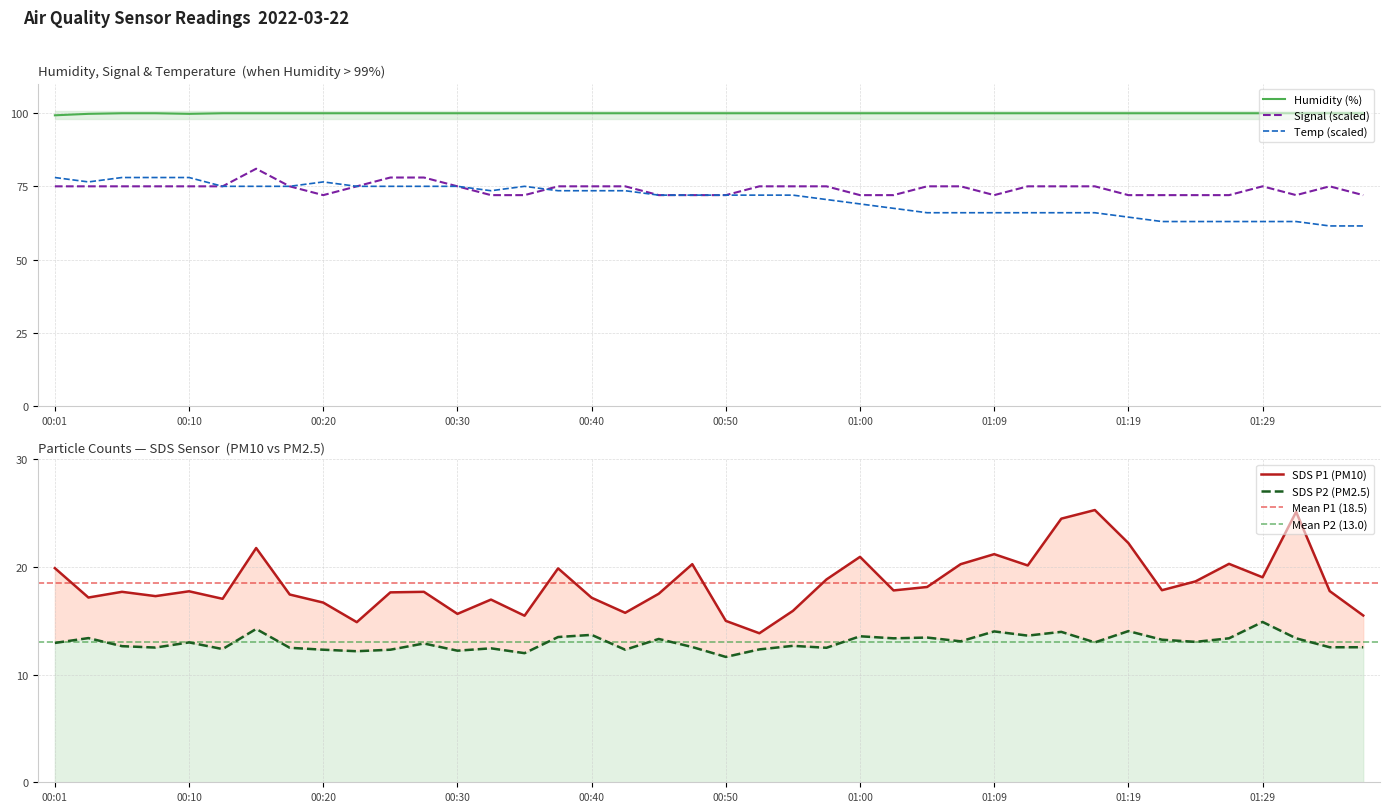

What is the sum of the SDS_P1 values at 00:45 and 00:32?

34.5